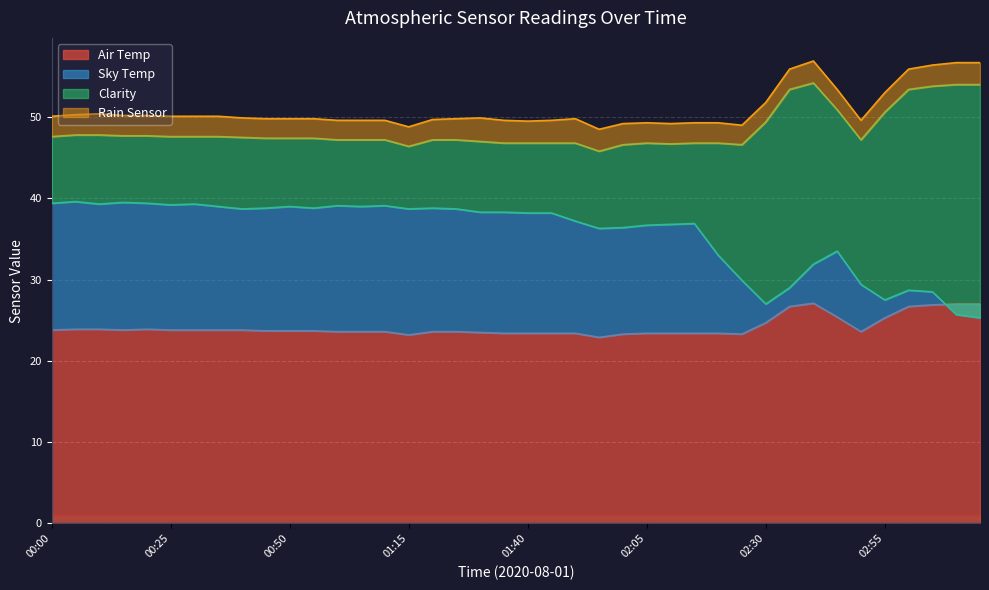

What is the difference between the Sky Temp values at 00:30 and 00:50?

0.3